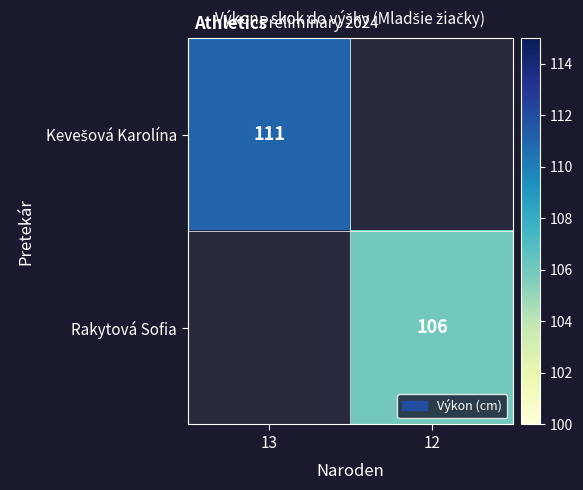

The value of Rakytová Sofia at 12 is 52. True or false?

False